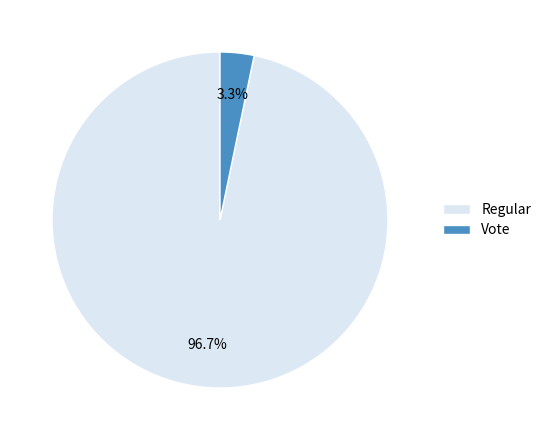

Which category has the smallest portion of the pie?

Vote